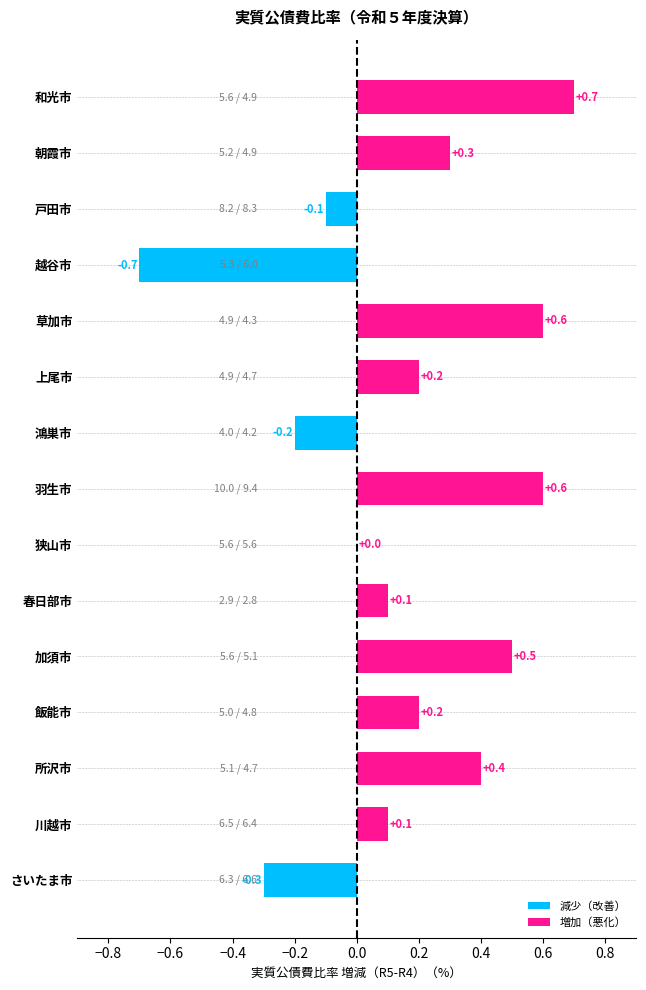

Is it true that the value at 羽生市 is 0.6?

True